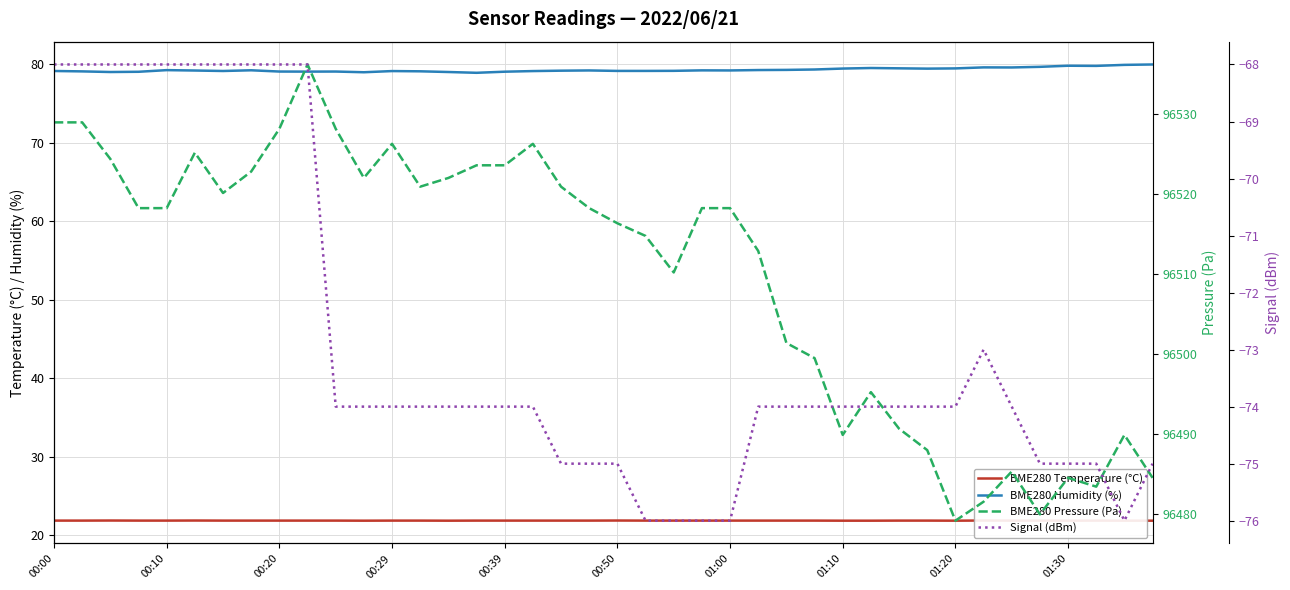

What are all the series names shown in the legend?

BME280 Temperature (°C), BME280 Humidity (%), BME280 Pressure (Pa), Signal (dBm)